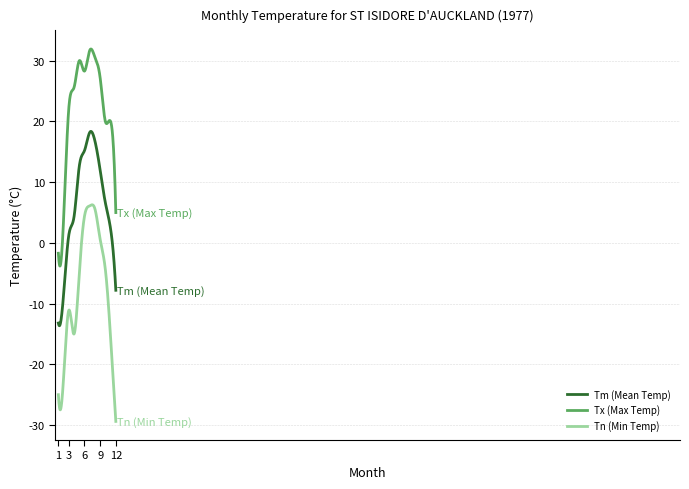

What is the difference between the maximum and minimum values in the Tx (Max Temp) series?

35.8